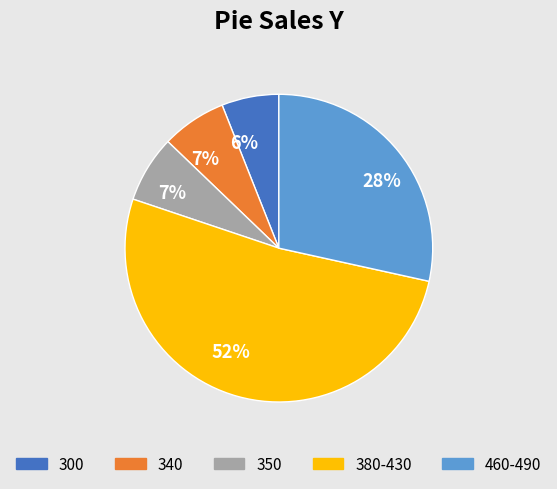

To the nearest percent, what is the average slice percentage?

20%